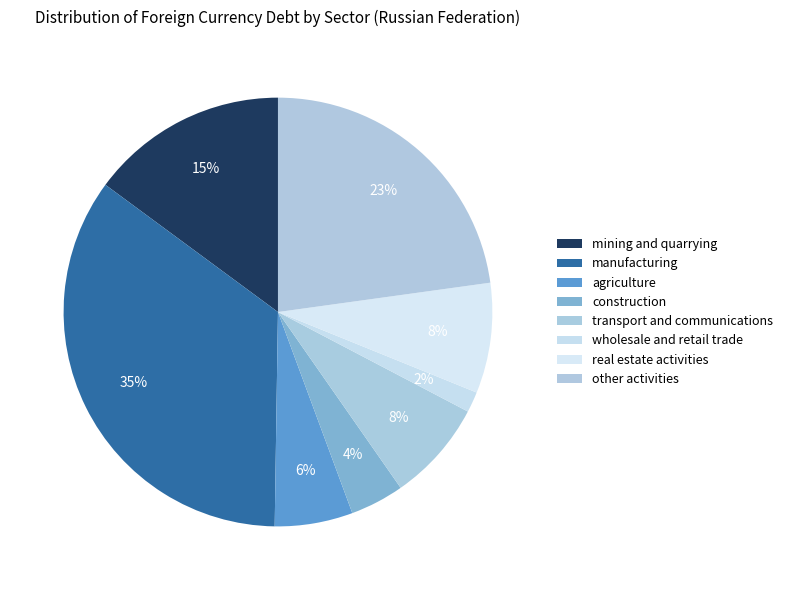

Rank the categories by value from lowest to highest.

wholesale and retail trade, construction, agriculture, transport and communications, real estate activities, mining and quarrying, other activities, manufacturing